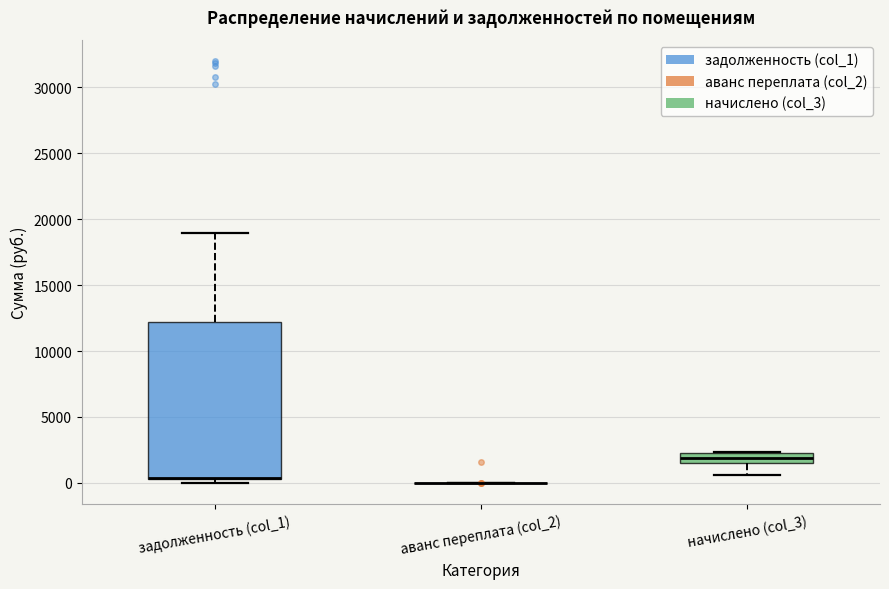

Reading left to right, transcribe this box plot: for each box, give where its median line is, the range the box spans, and where its two whiskers end, as read against the y-axis. The values are not printed on the chart, so give them approximately, as read against the axis.

задолженность (col_1): median 500 (drawn on the box's lower edge), box 500 to 12000, whiskers 0 to 19000
аванс переплата (col_2): box collapsed to a line at 0, whiskers 0 to 0
начислено (col_3): median 2000, box 1500 to 2500, whiskers 500 to 2500